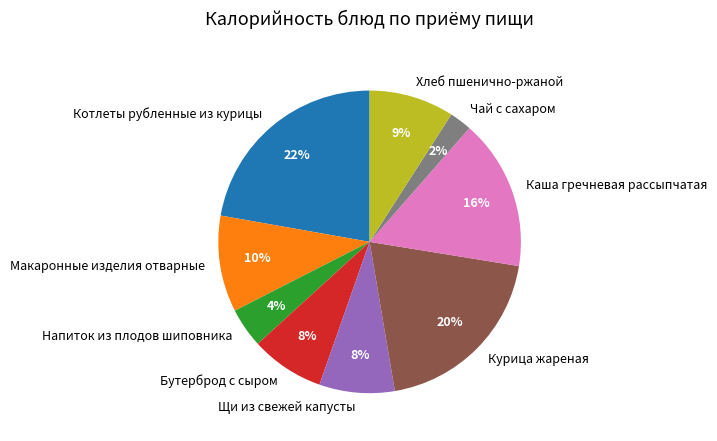

Is there a majority slice in this chart?

No